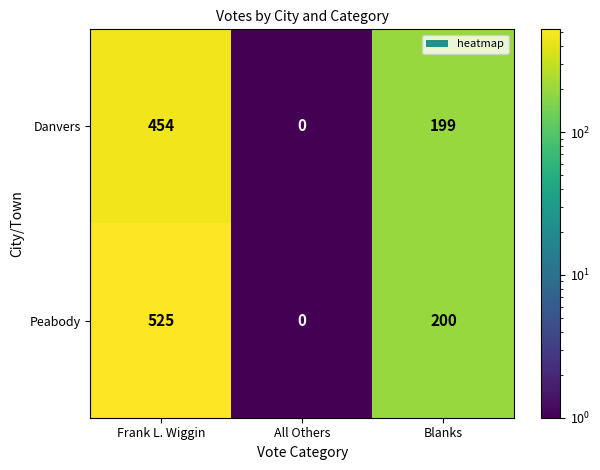

At which label does Danvers reach its minimum?

All Others